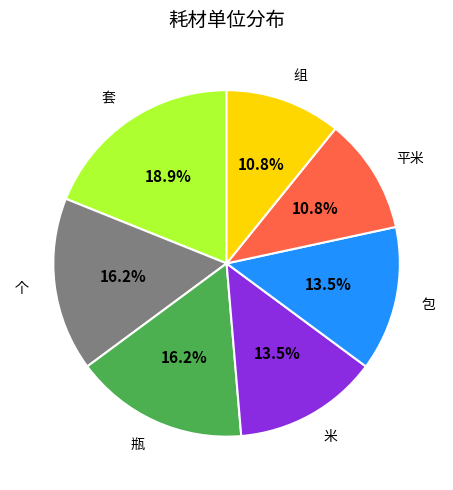

Does any single category account for the majority?

No